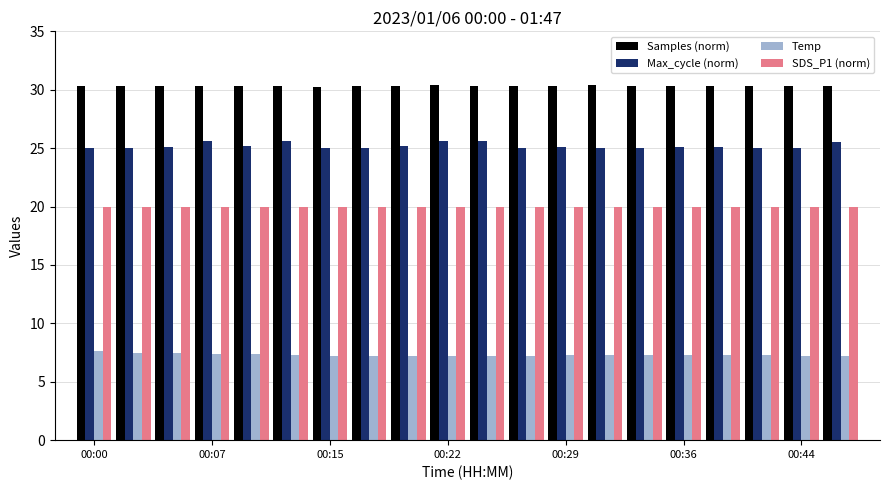

Rank the series by their average value, from highest to lowest.

Samples (norm), Max_cycle (norm), SDS_P1 (norm), Temp